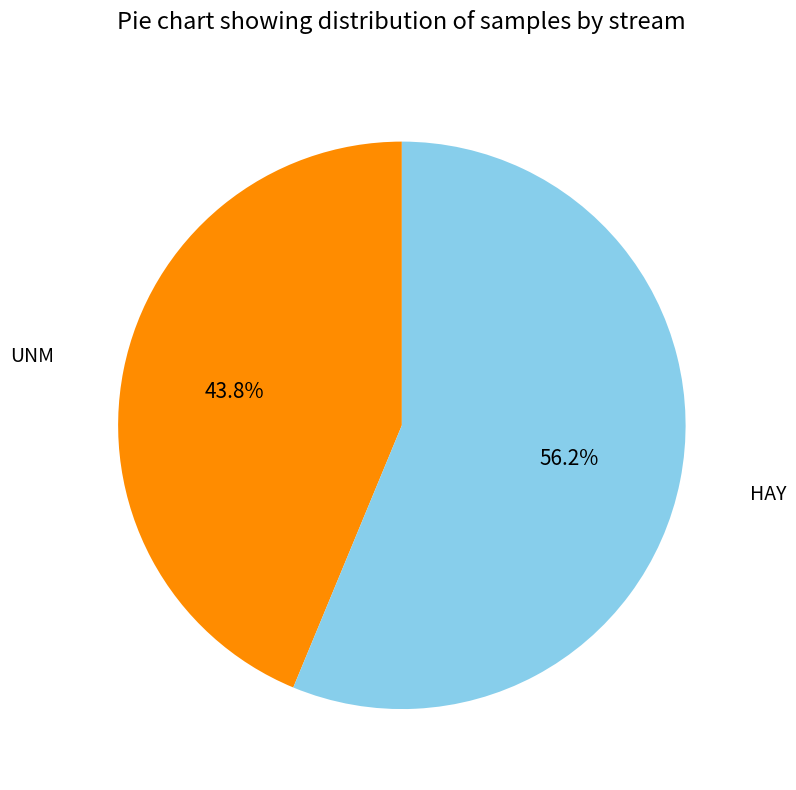

Does any single category account for the majority?

Yes